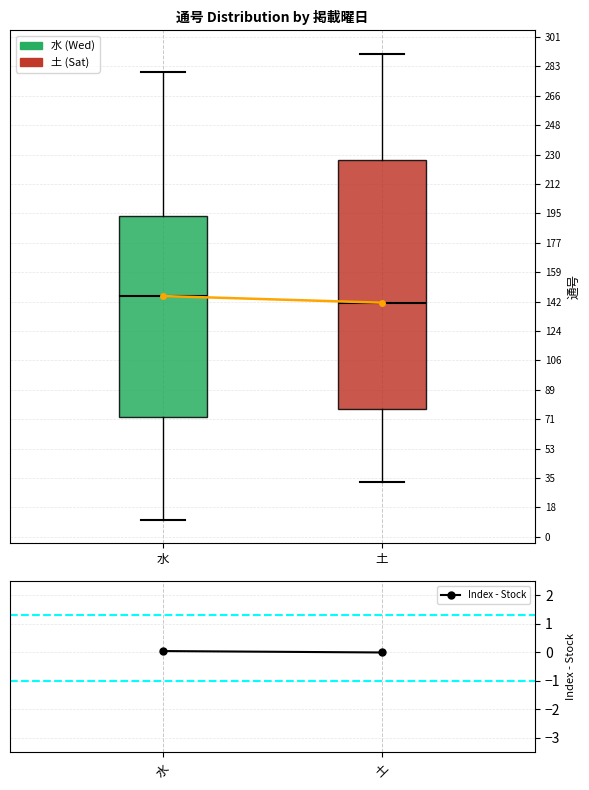

Which box is the tallest, from its lower edge to its upper edge?

土